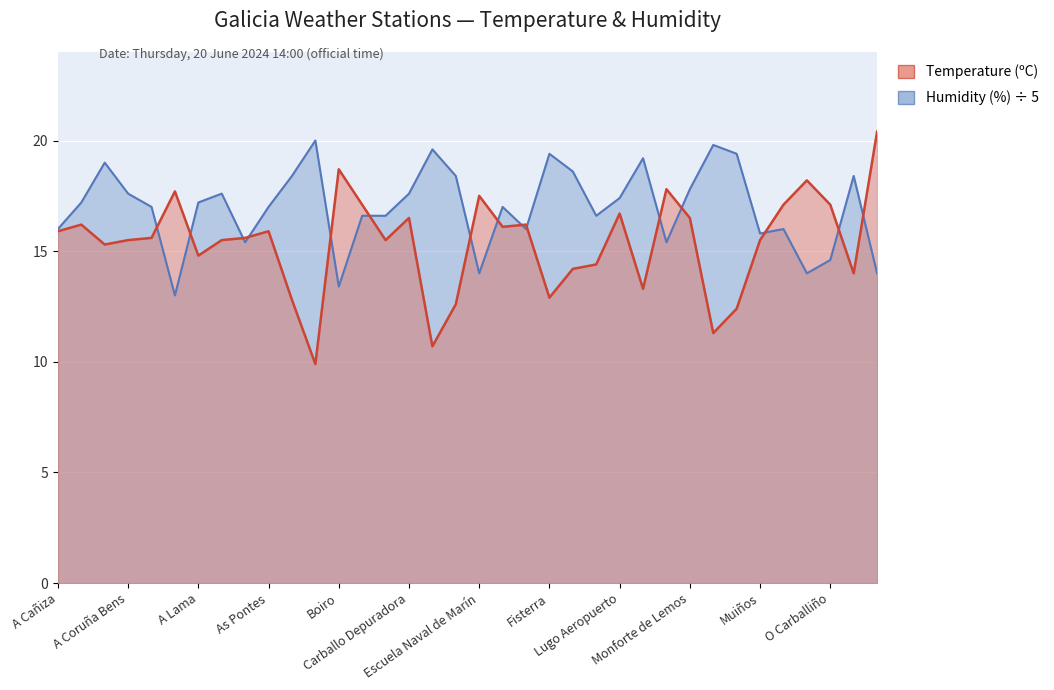

How many values in the Humidity (%) series exceed 17?

18